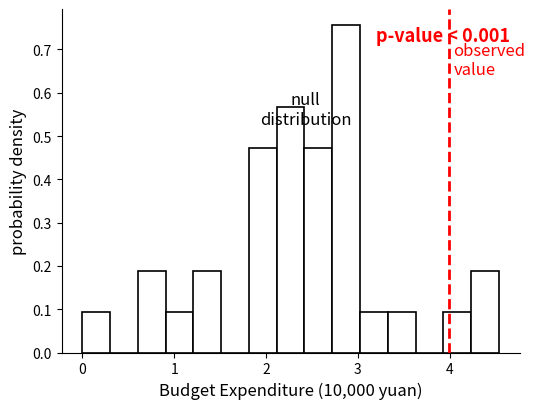

Read against the x-axis, roughly where is the centre of the tallest bar?

2.9